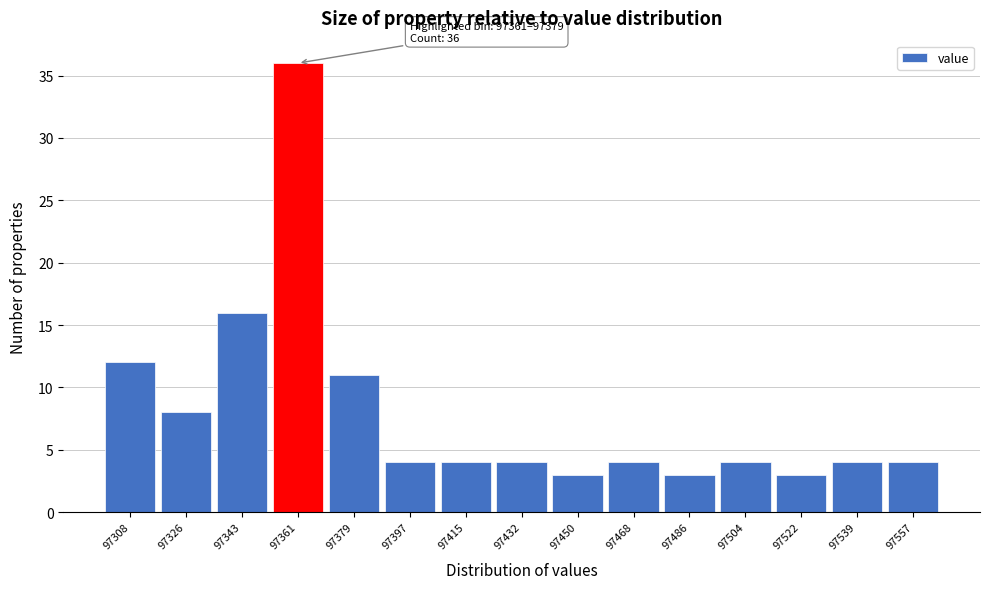

Reading left to right, what are all the values shown in this chart?

97308=12	97326=8	97343=16	97361=36	97379=11	97397=4	97415=4	97432=4	97450=3	97468=4	97486=3	97504=4	97522=3	97539=4	97557=4